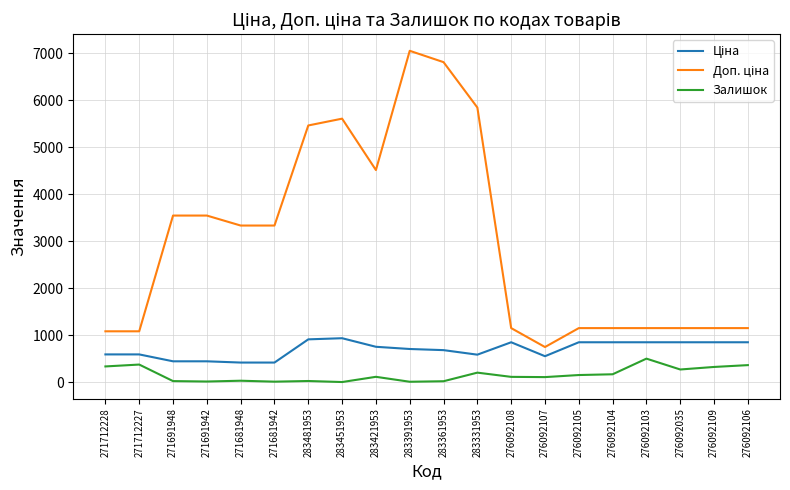

True or false: Залишок has a value of 10.0 at 271681942.

True